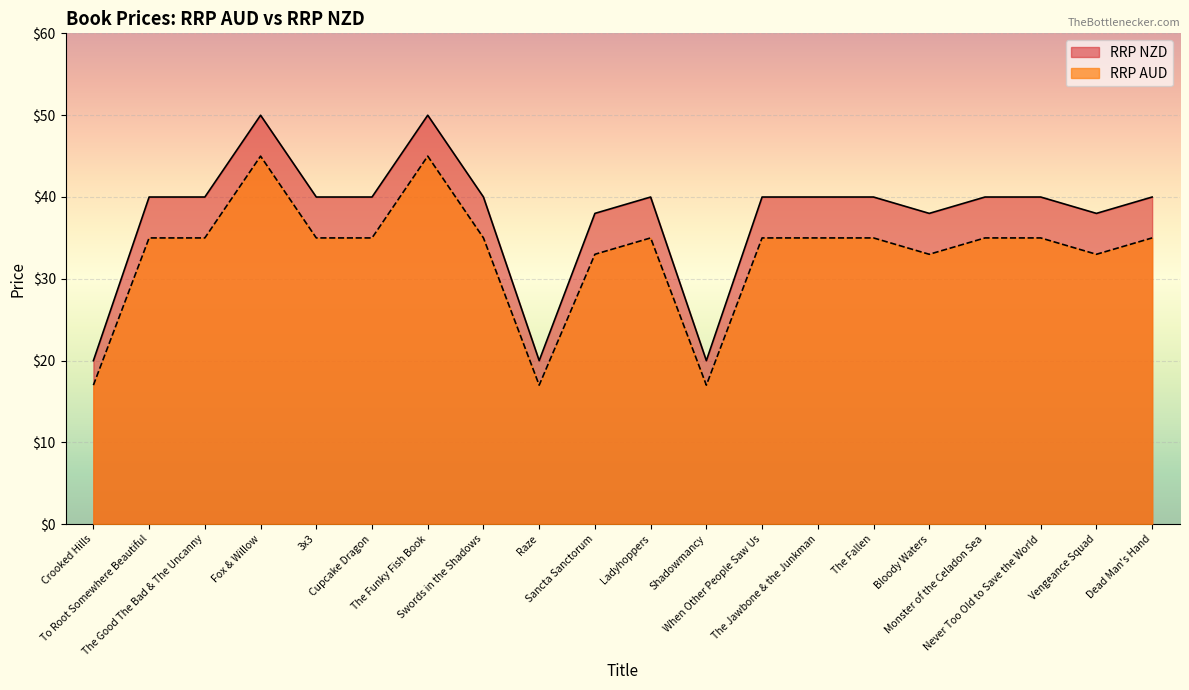

At which label is RRP AUD closest to 30?

Sancta Sanctorum